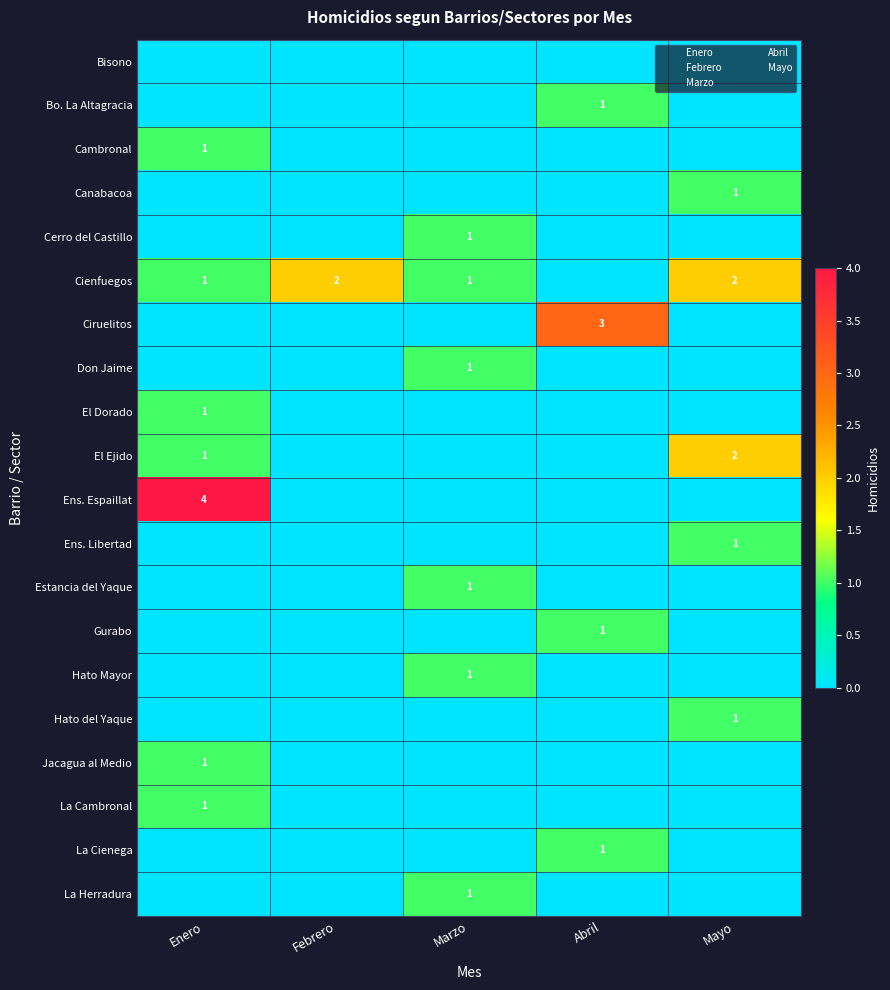

True or false: El Ejido has a value of 0 at Abril.

True